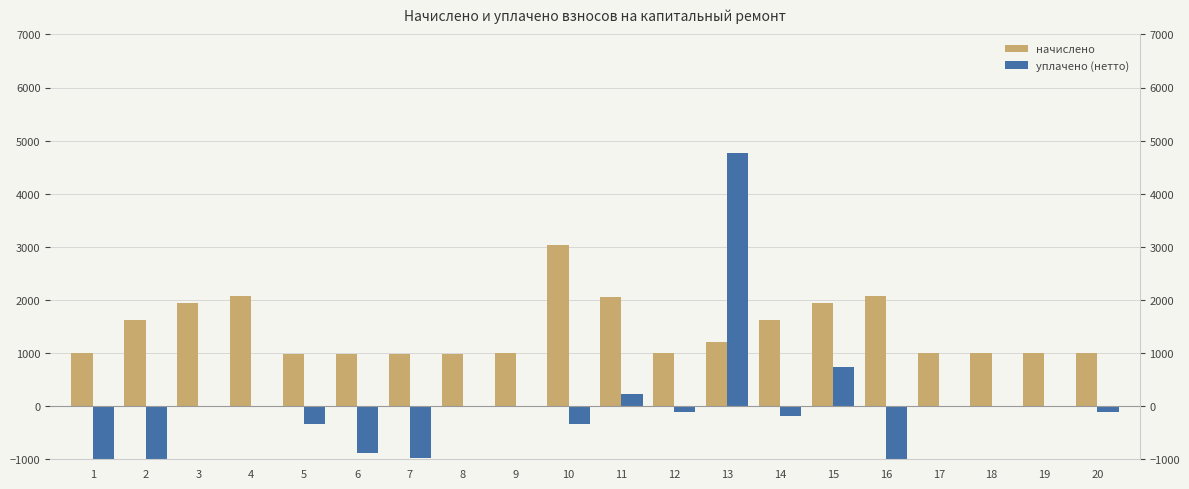

Which category has the highest value in the начислено series?

10